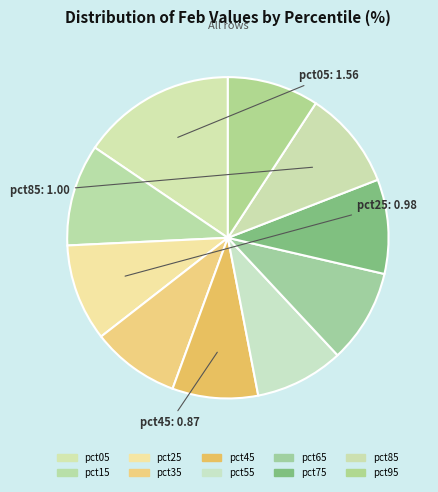

Is there any slice that represents more than half of the pie?

No